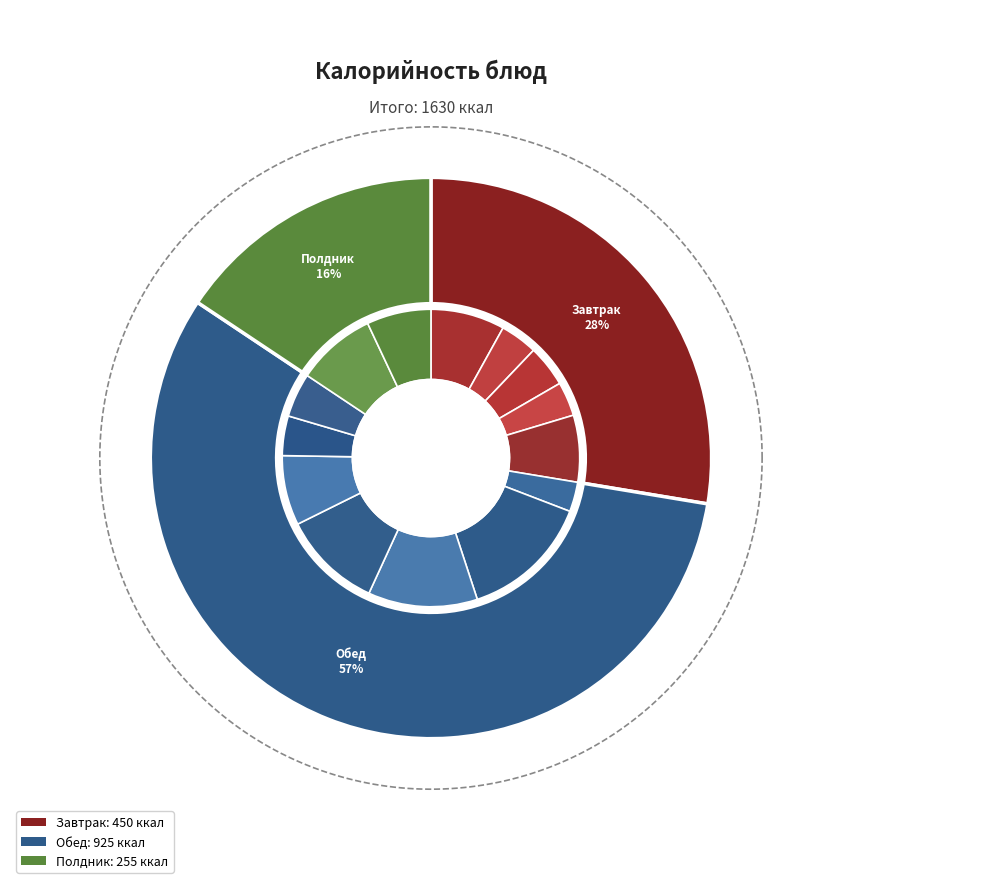

How much of the chart is everything except Салат из капусты?

96.8%